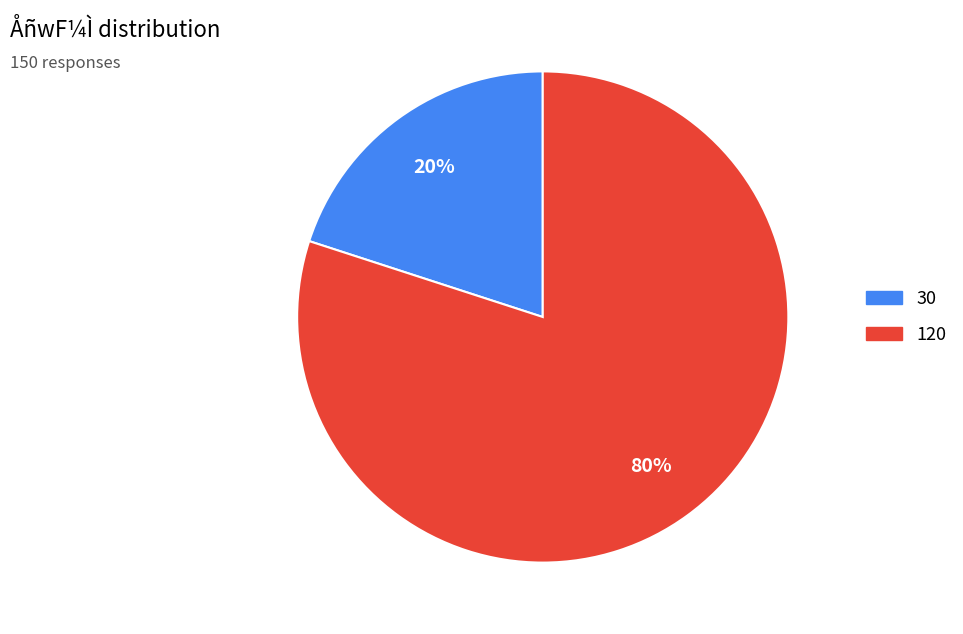

Is the sum of 120 and 30 greater than half?

Yes